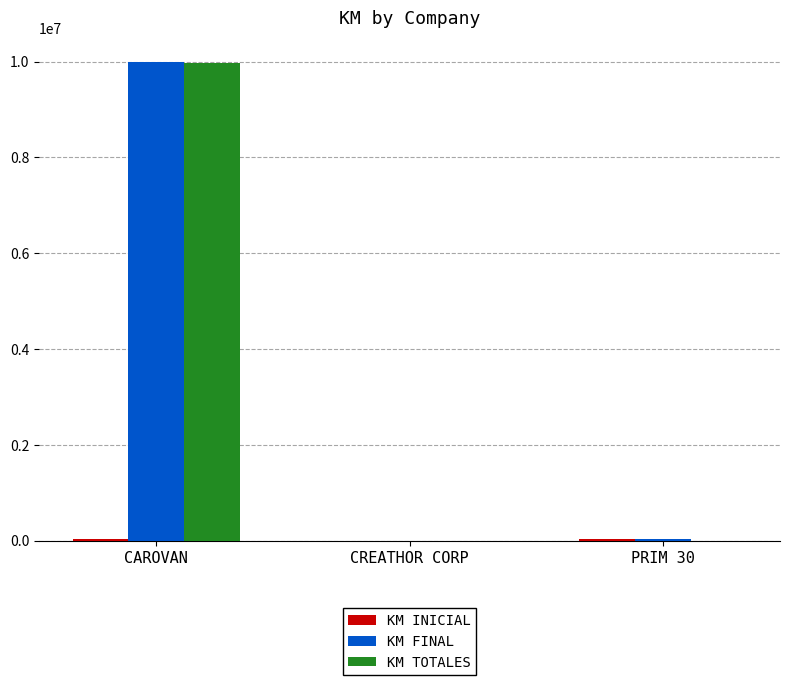

Which label corresponds to the largest value in the chart?

CAROVAN